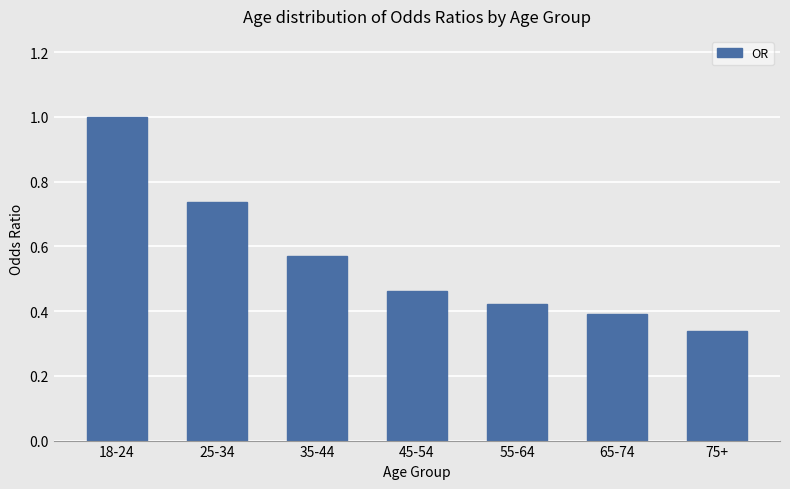

What is the sum of all values?

3.9